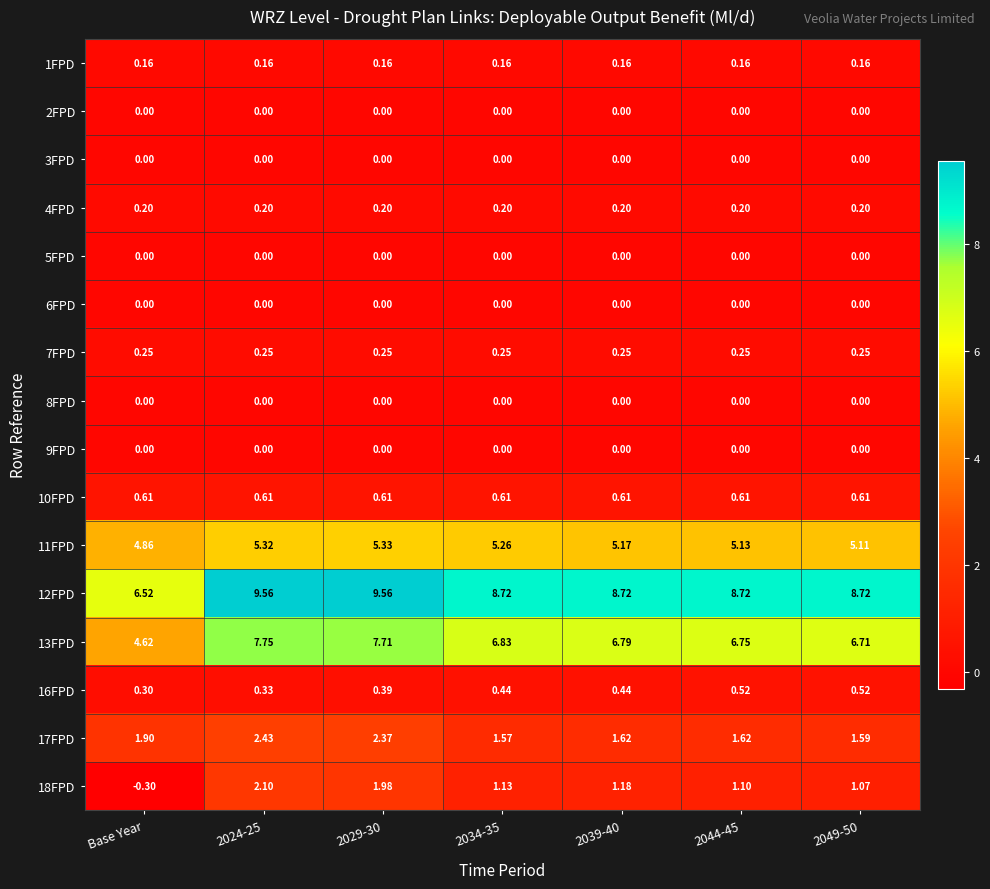

At how many categories does at least one series exceed 3?

7